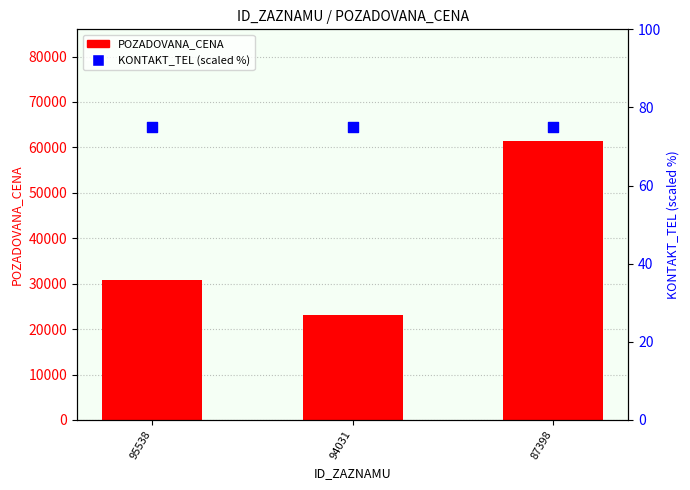

Is the value of KONTAKT_TEL (percentile) at 94031 greater than the value of POZADOVANA_CENA at 94031?

No